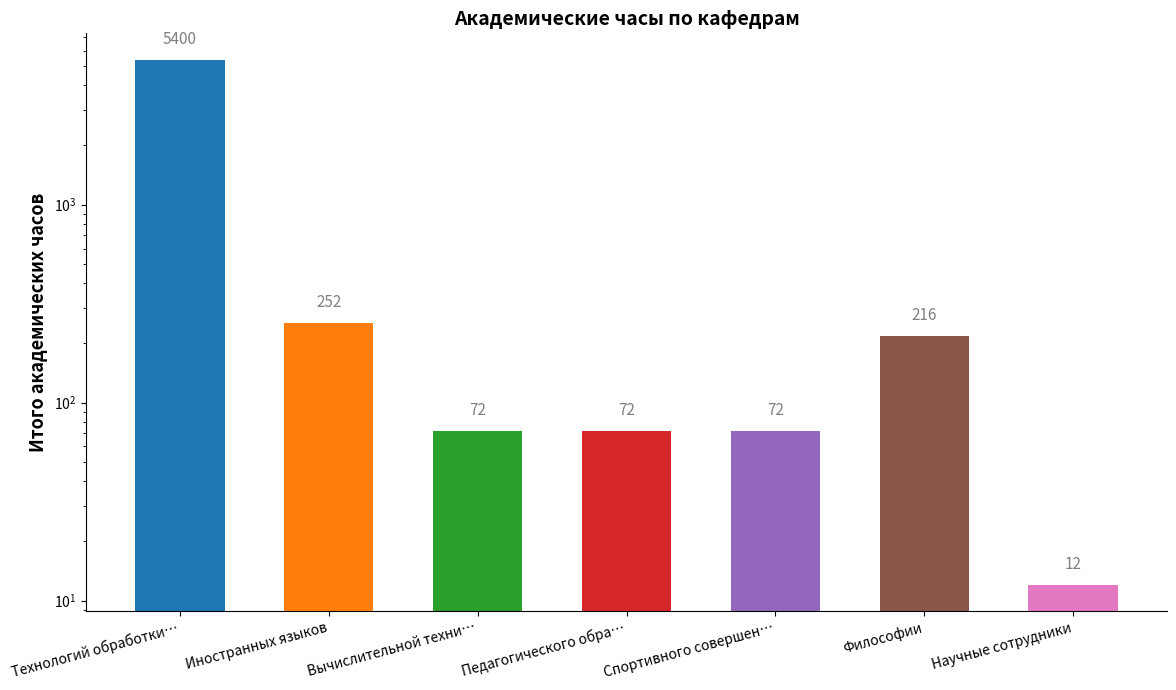

Reading left to right, what are all the values shown in this chart?

Технологий обработки…=5400	Иностранных языков=252	Вычислительной техни…=72	Педагогического обра…=72	Спортивного совершен…=72	Философии=216	Научные сотрудники=12